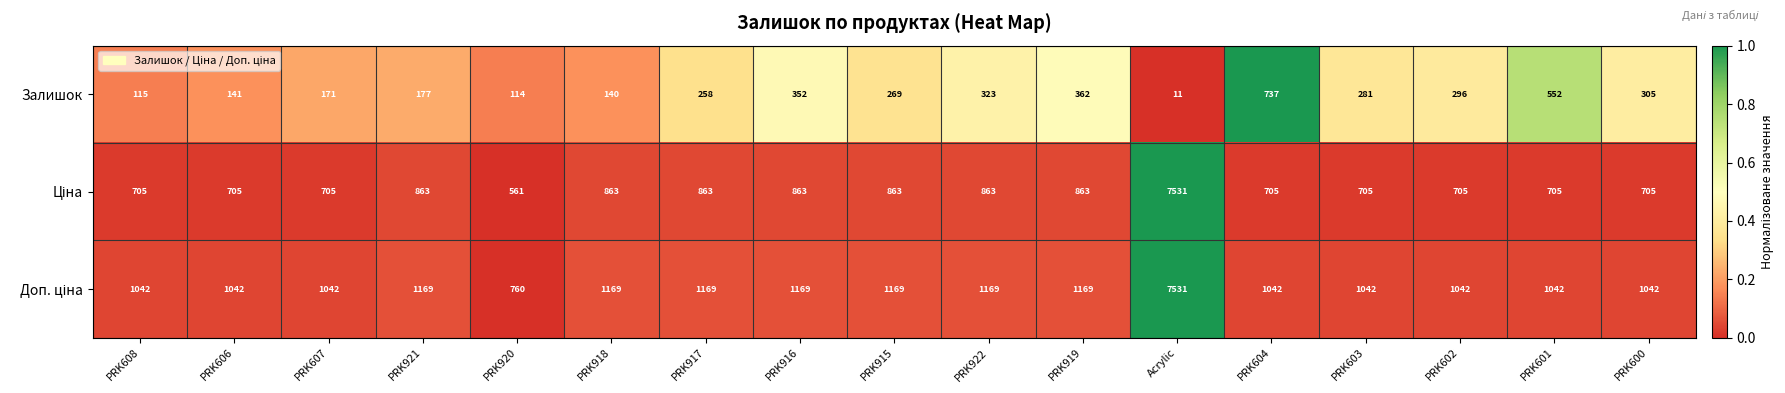

What is the total value across all series at PRK921?

2209